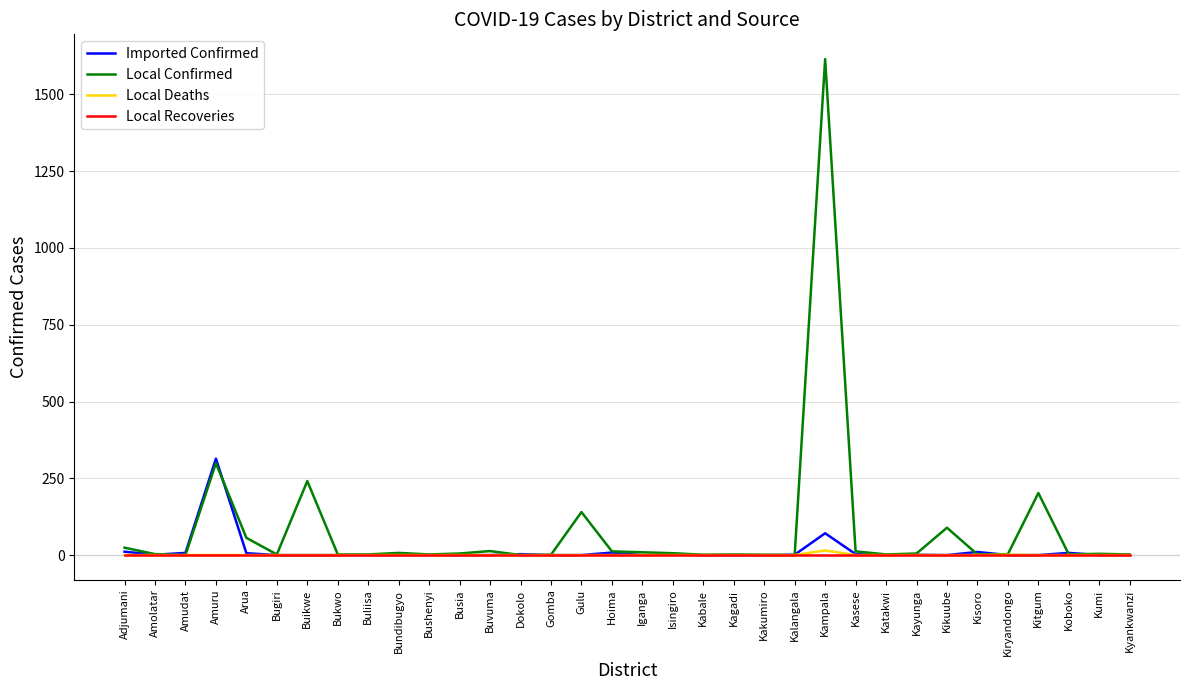

Between Iganga and Kitgum, which series saw the biggest shift?

Local Confirmed